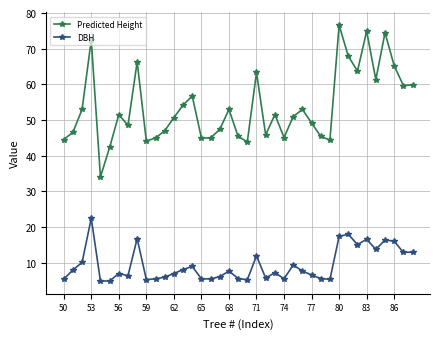

Which series has the largest total across all categories?

Predicted Height